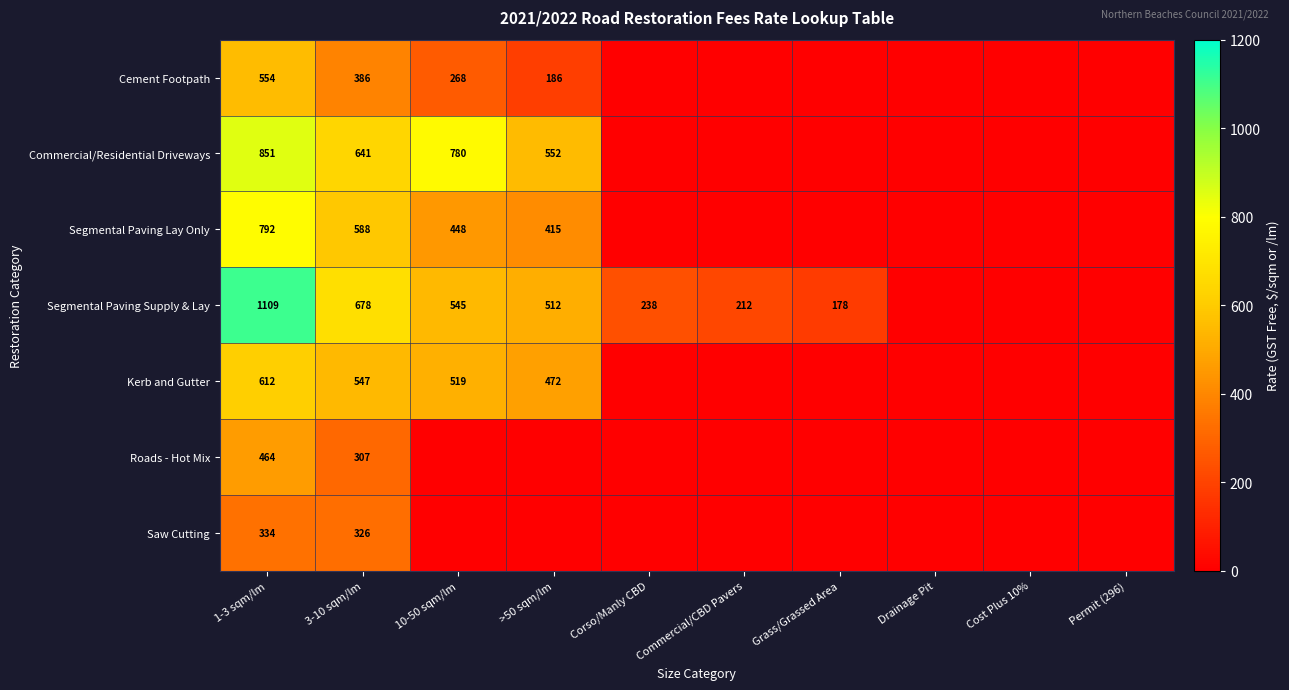

At 1-3 sqm/lm, list the series in order from smallest to largest.

Saw Cutting, Roads - Hot Mix, Cement Footpath, Kerb and Gutter, Segmental Paving Lay Only, Commercial/Residential Driveways, Segmental Paving Supply & Lay